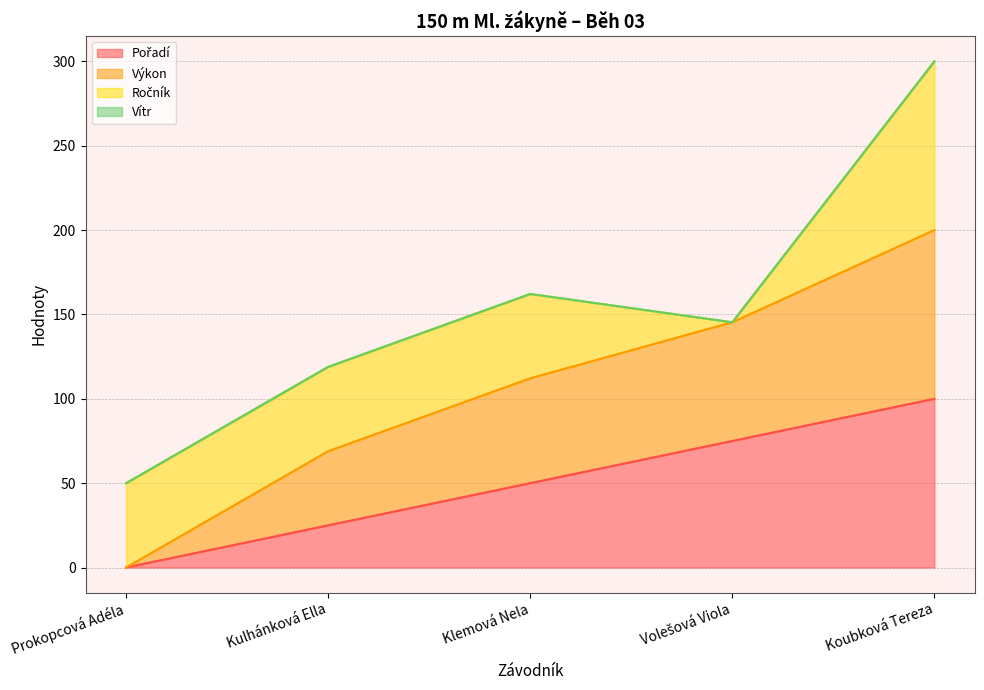

List the labels in order of Výkon value, smallest first.

Prokopcová Adéla, Kulhánková Ella, Klemová Nela, Volešová Viola, Koubková Tereza